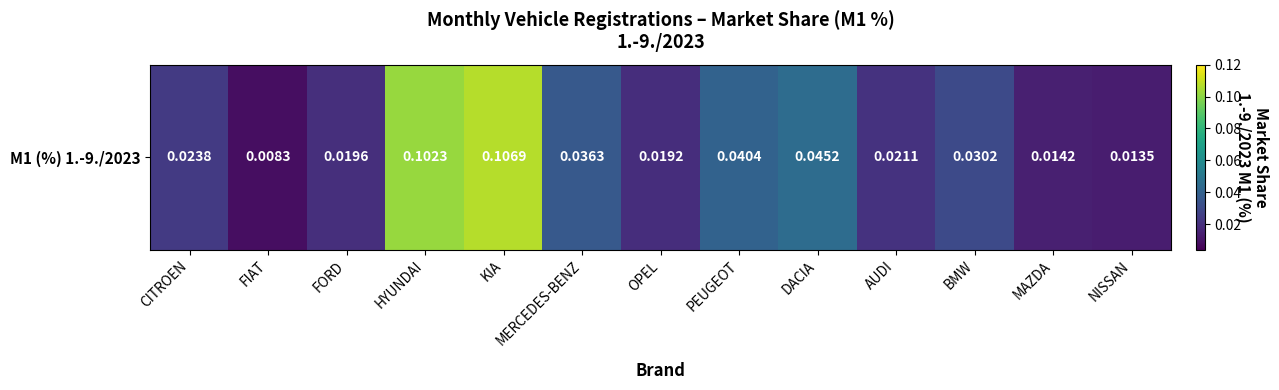

Reading right to left, what are all the values shown in this chart?

0.0	0.0	0.0	0.0	0.0	0.0	0.0	0.0	0.1	0.1	0.0	0.0	0.0